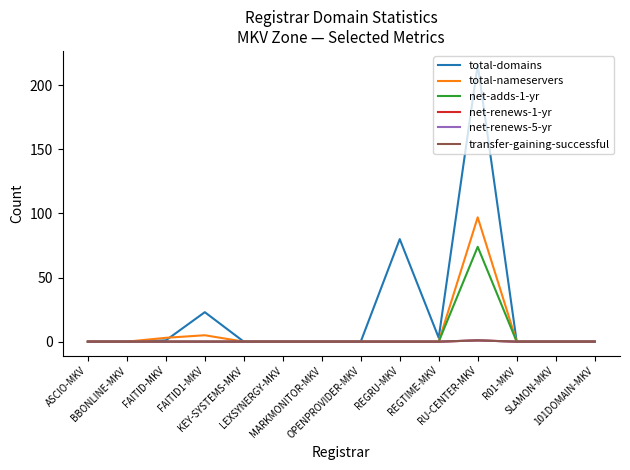

Which series has the largest range (max minus min)?

total-domains